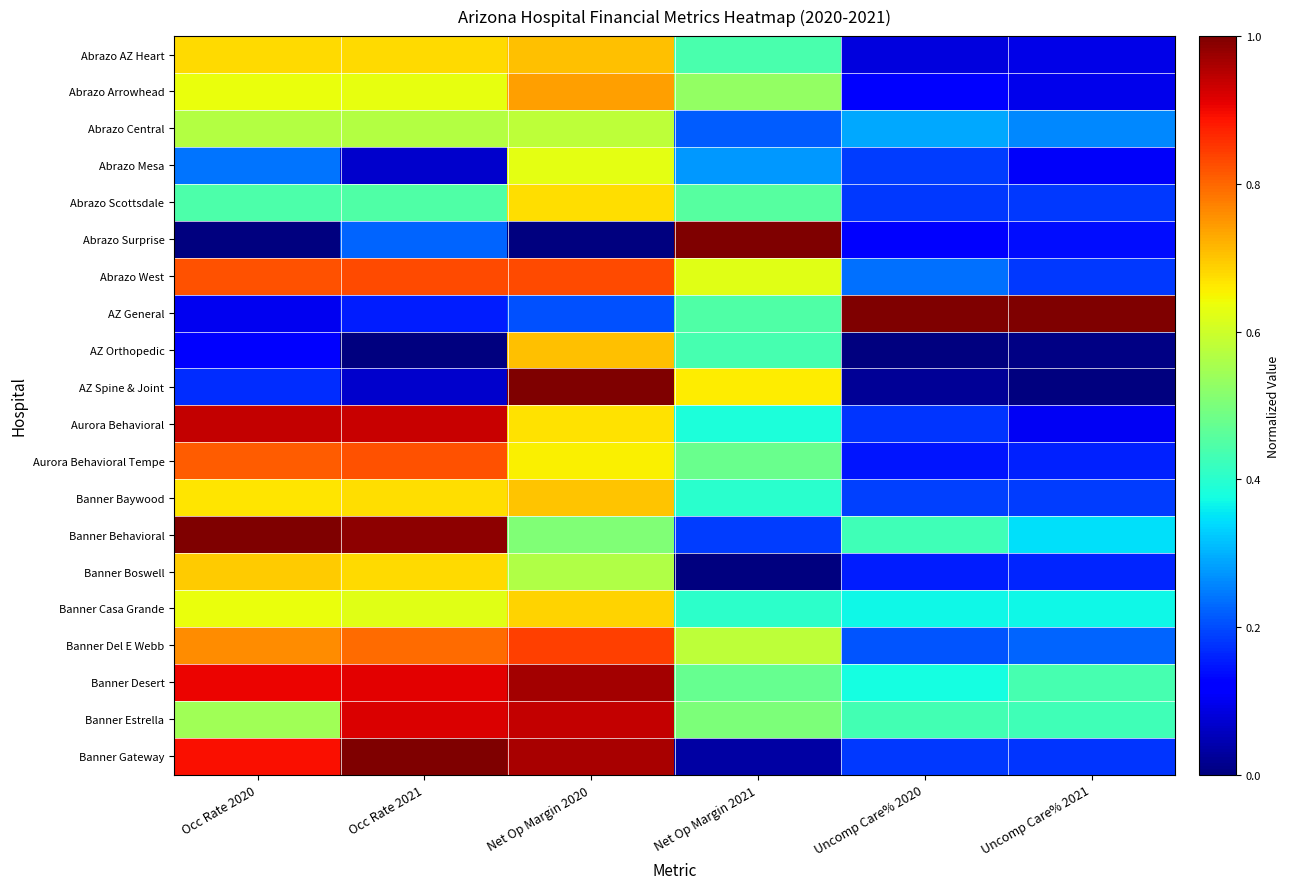

At how many categories does at least one series exceed 0?

6